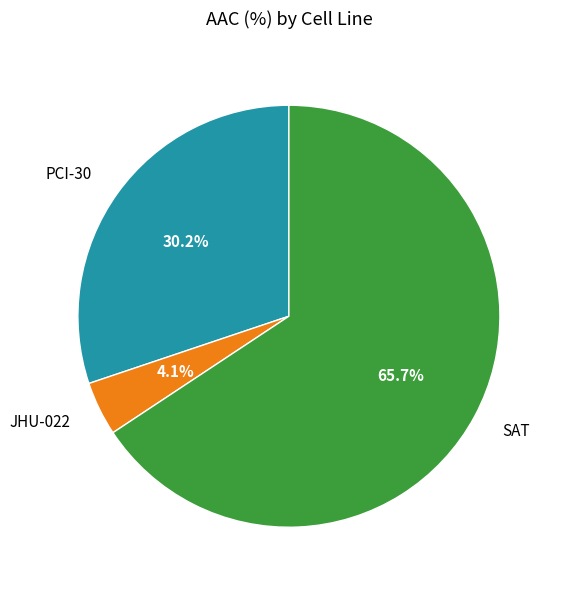

To the nearest percent, what portion does SAT represent?

66%